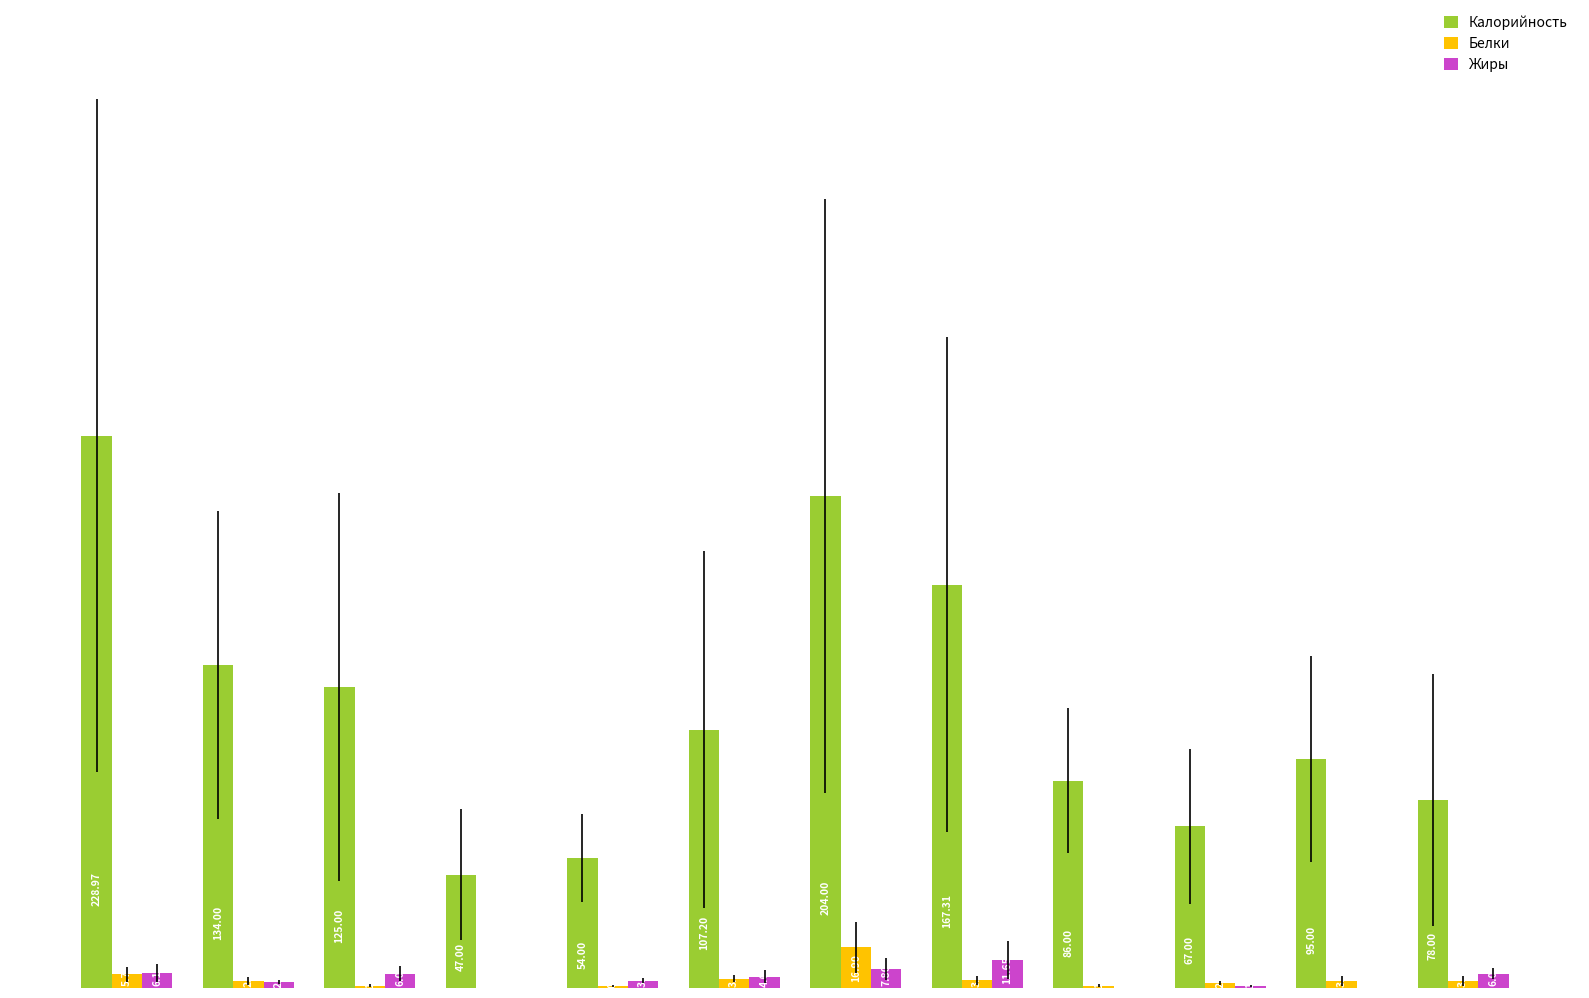

What is the sum of all Калорийность values?

1393.5